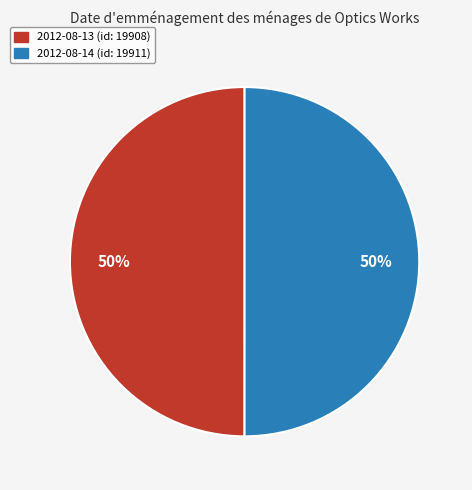

Approximately how many times larger is the value at 2012-08-13 compared to 2012-08-14?

1.0